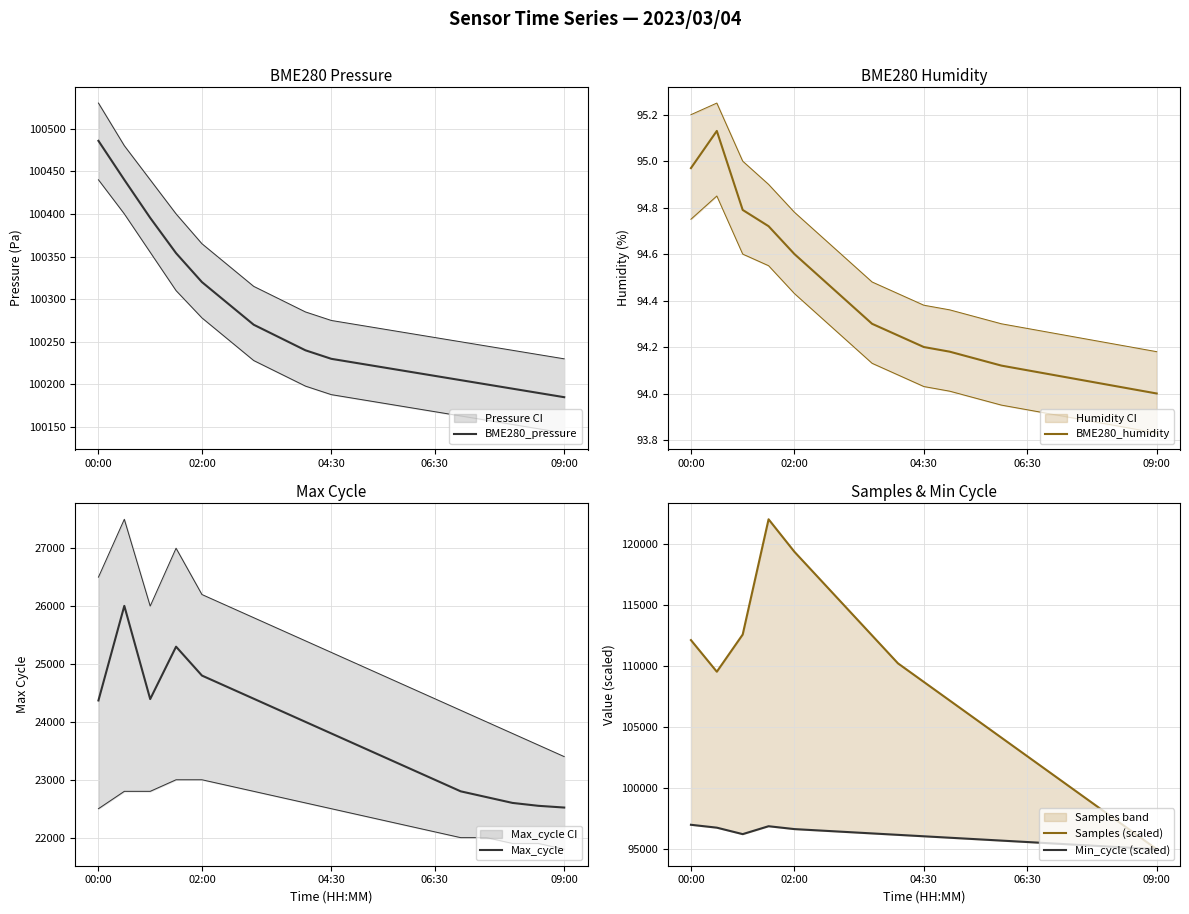

How many distinct data groups are displayed?

5